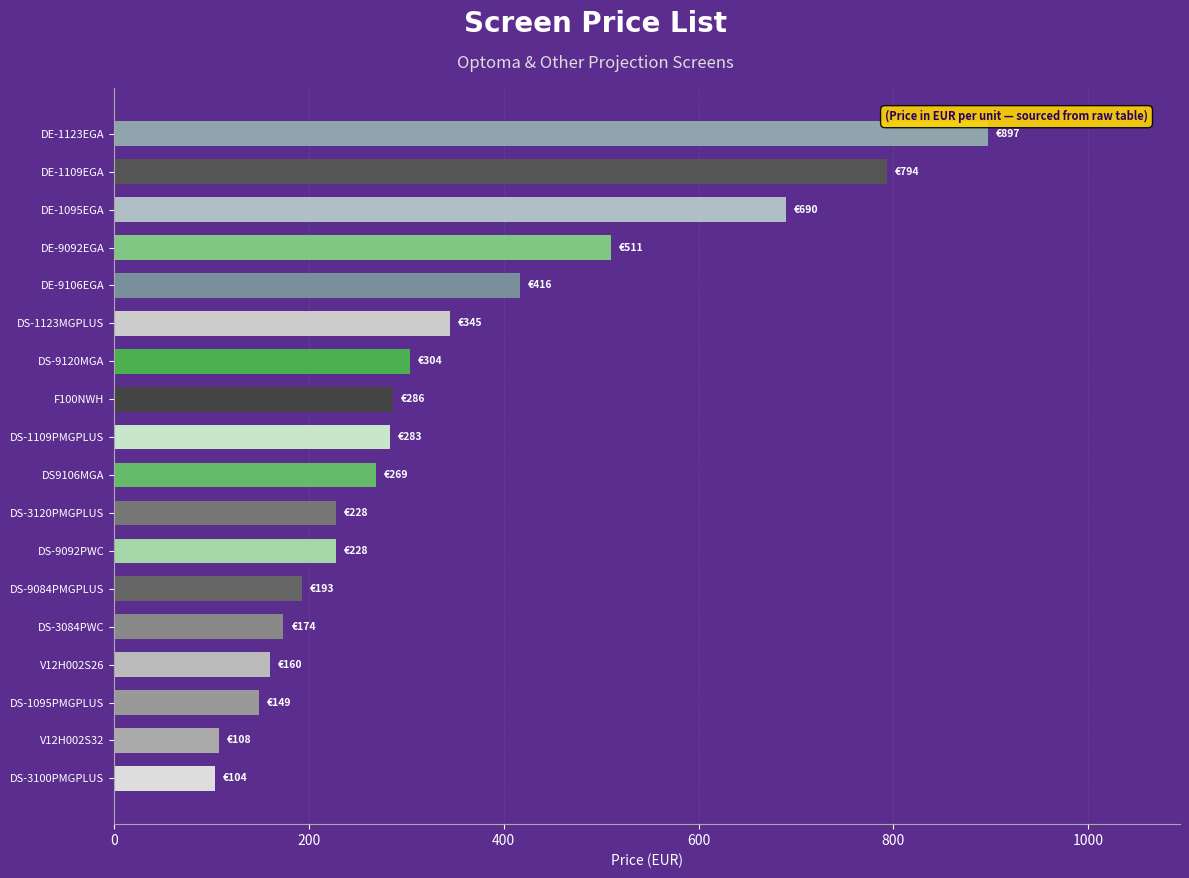

The chart shows a value of 303.6 at DS-9120MGA. True or false?

True